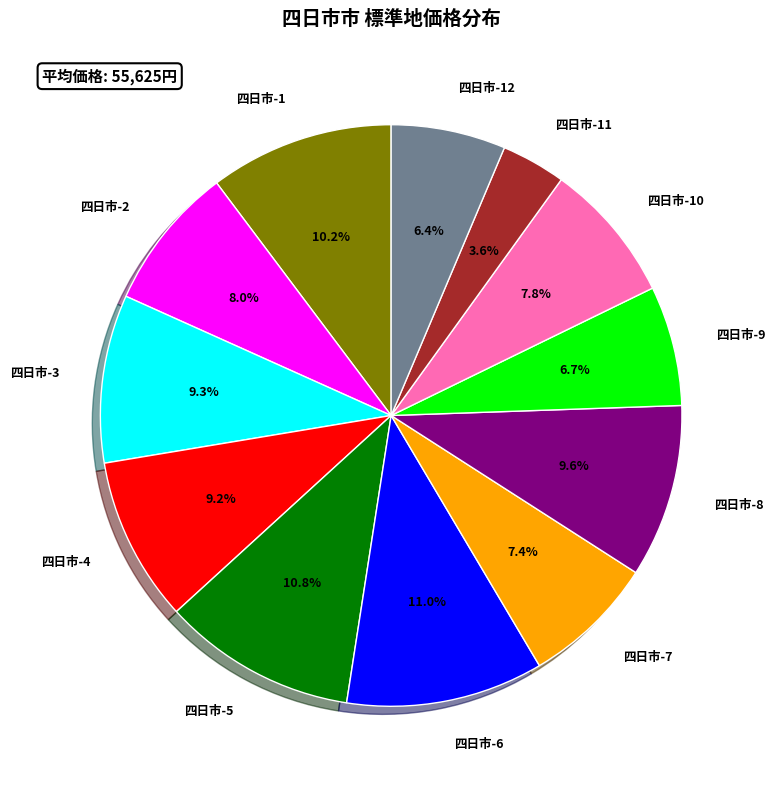

What percentage is the 四日市-3 slice, to the nearest percent?

9%